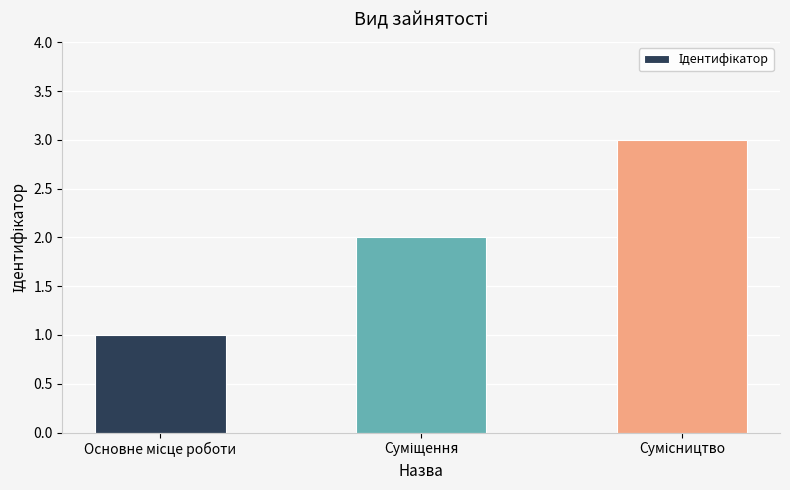

What is the minimum value shown in the chart?

1